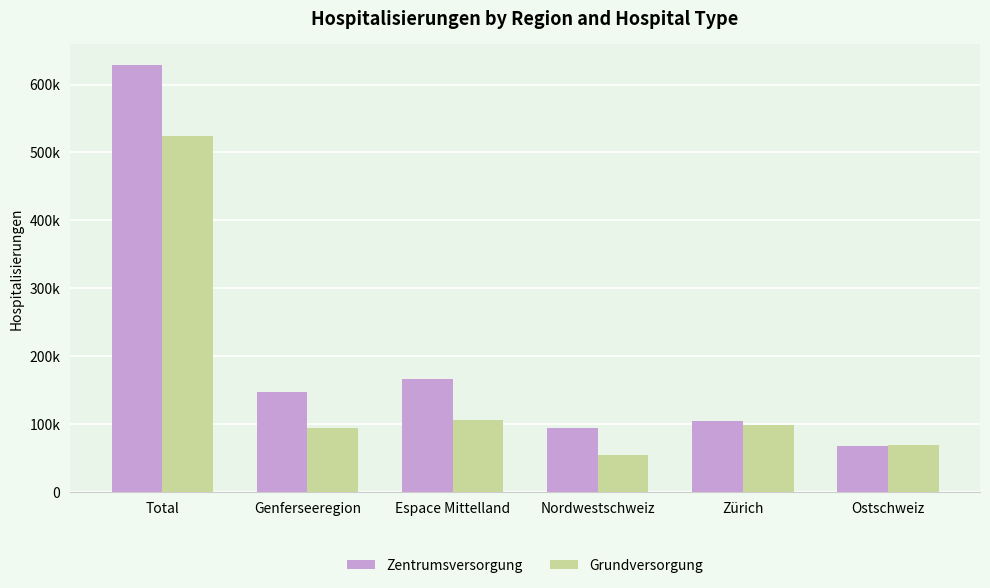

The Grundversorgung series shows 38048 at Zürich. True or false?

False